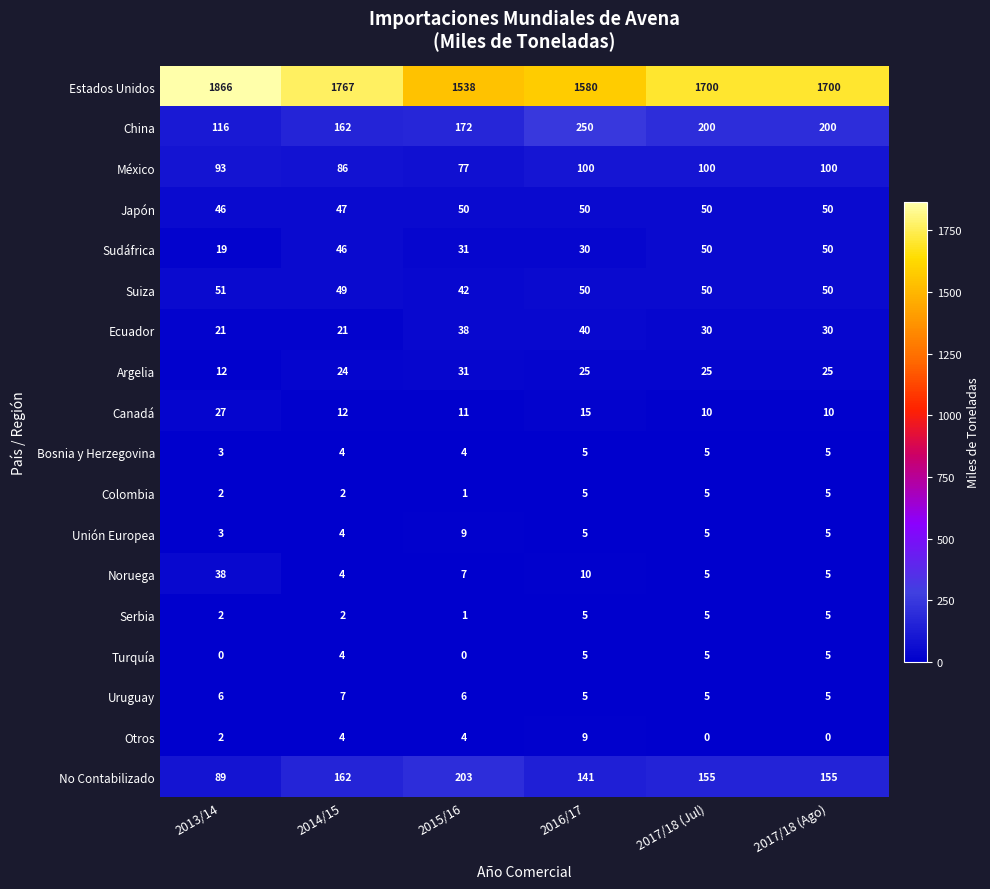

At which label does Noruega first exceed 7?

2013/14